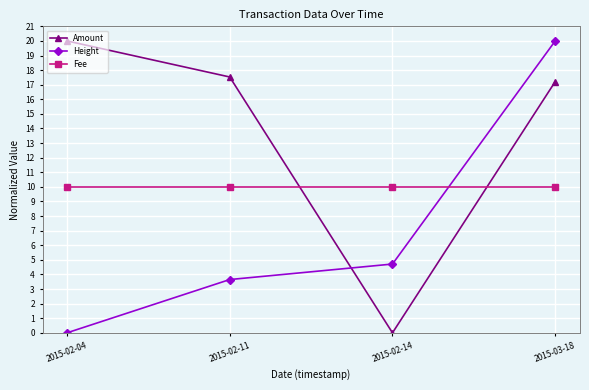

Between 2015-02-04 and 2015-02-14, which series saw the biggest shift?

Amount